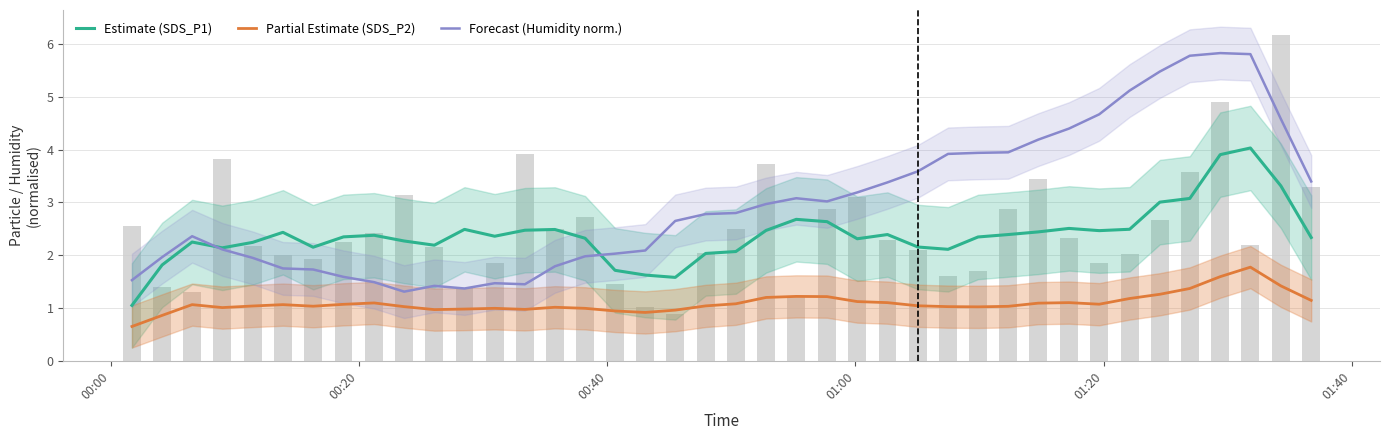

What is the value of the Forecast (Humidity norm.) bar at the 14th from the left?

1.5